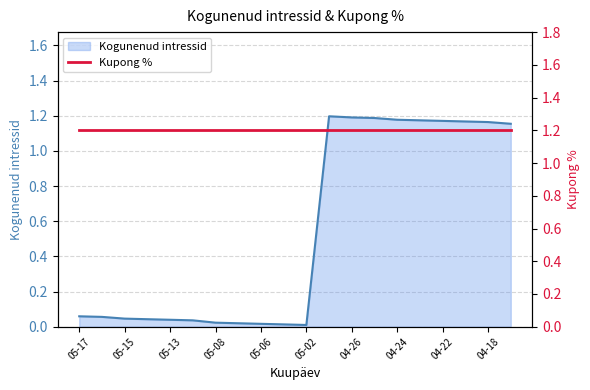

The value of Kogunenud intressid at 04-26 is 1.2. True or false?

True